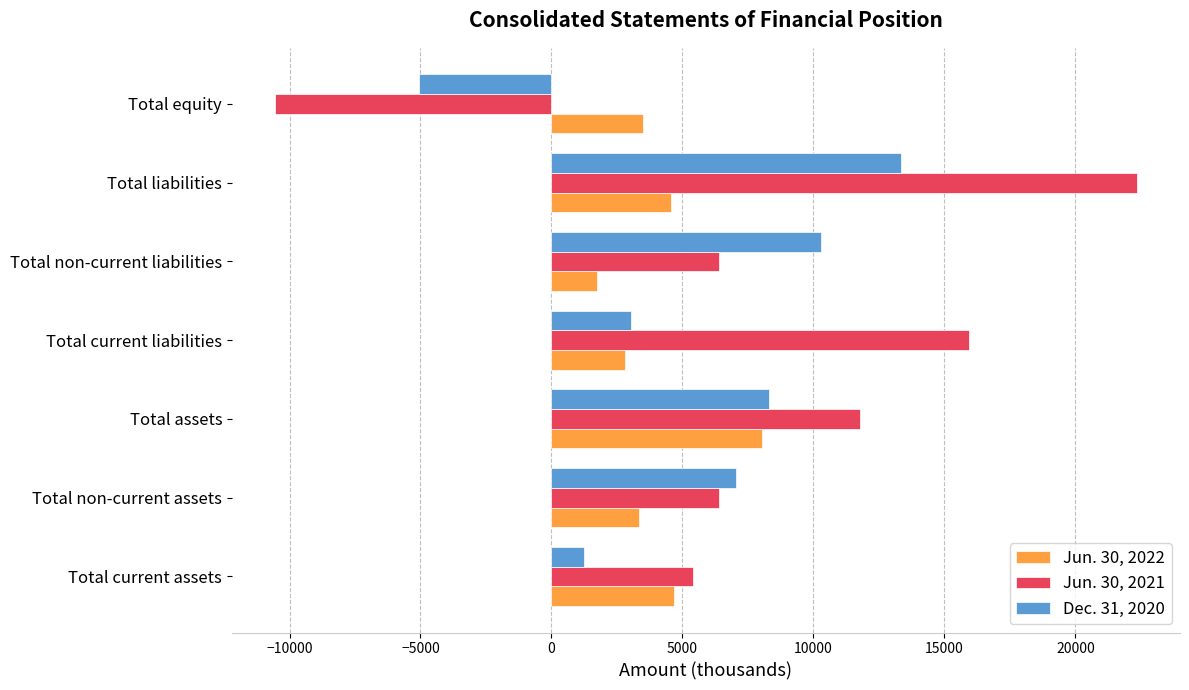

What is the difference between the second highest and minimum values in the Jun. 30, 2022 series?

2944